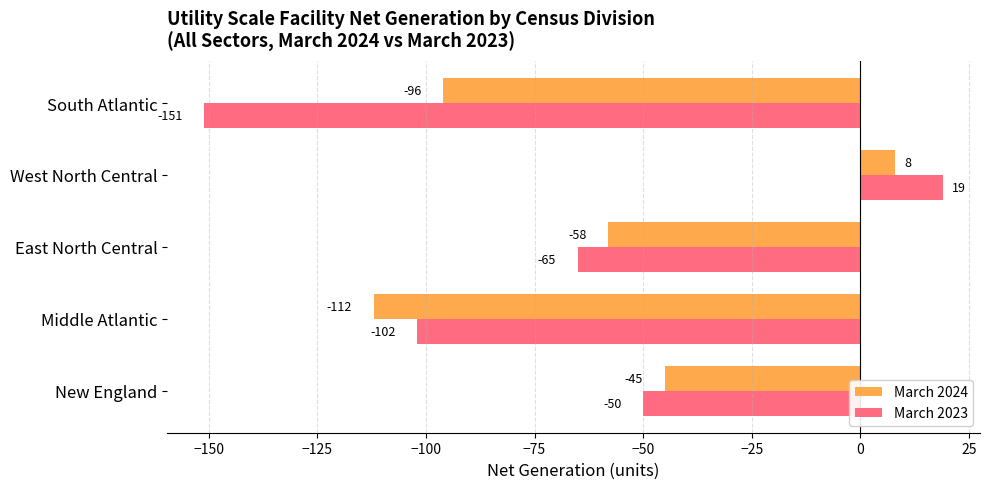

What is the difference between the second highest and minimum values in the March 2023 series?

101